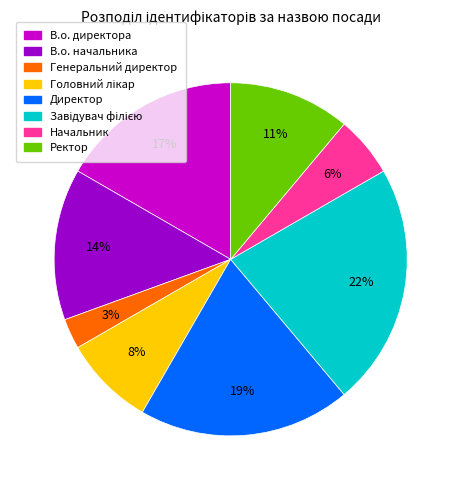

Is it true that Начальник is 1% of the pie?

False